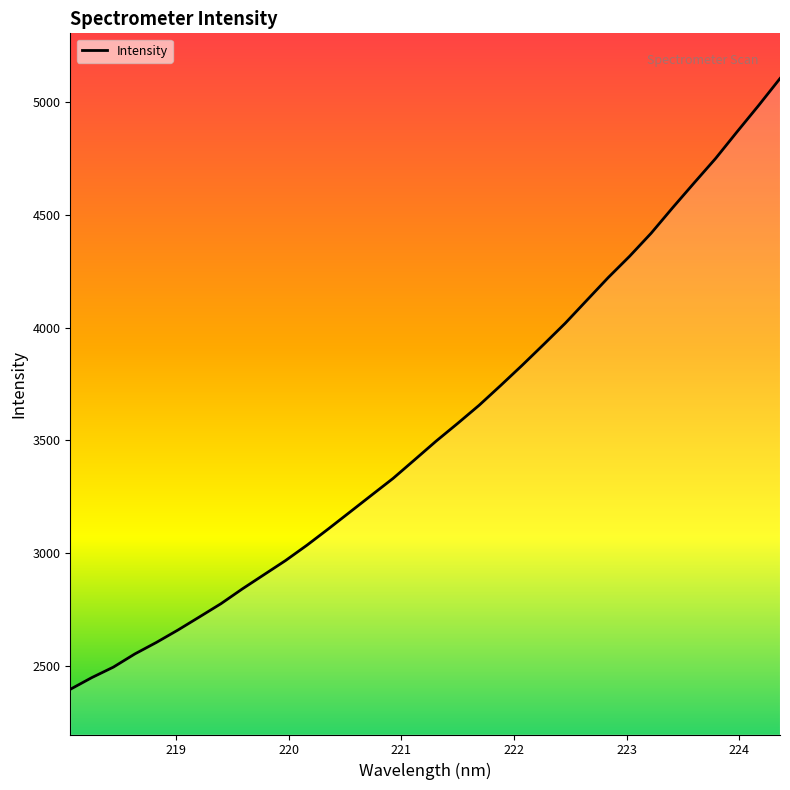

What is the smallest value displayed?

2398.5